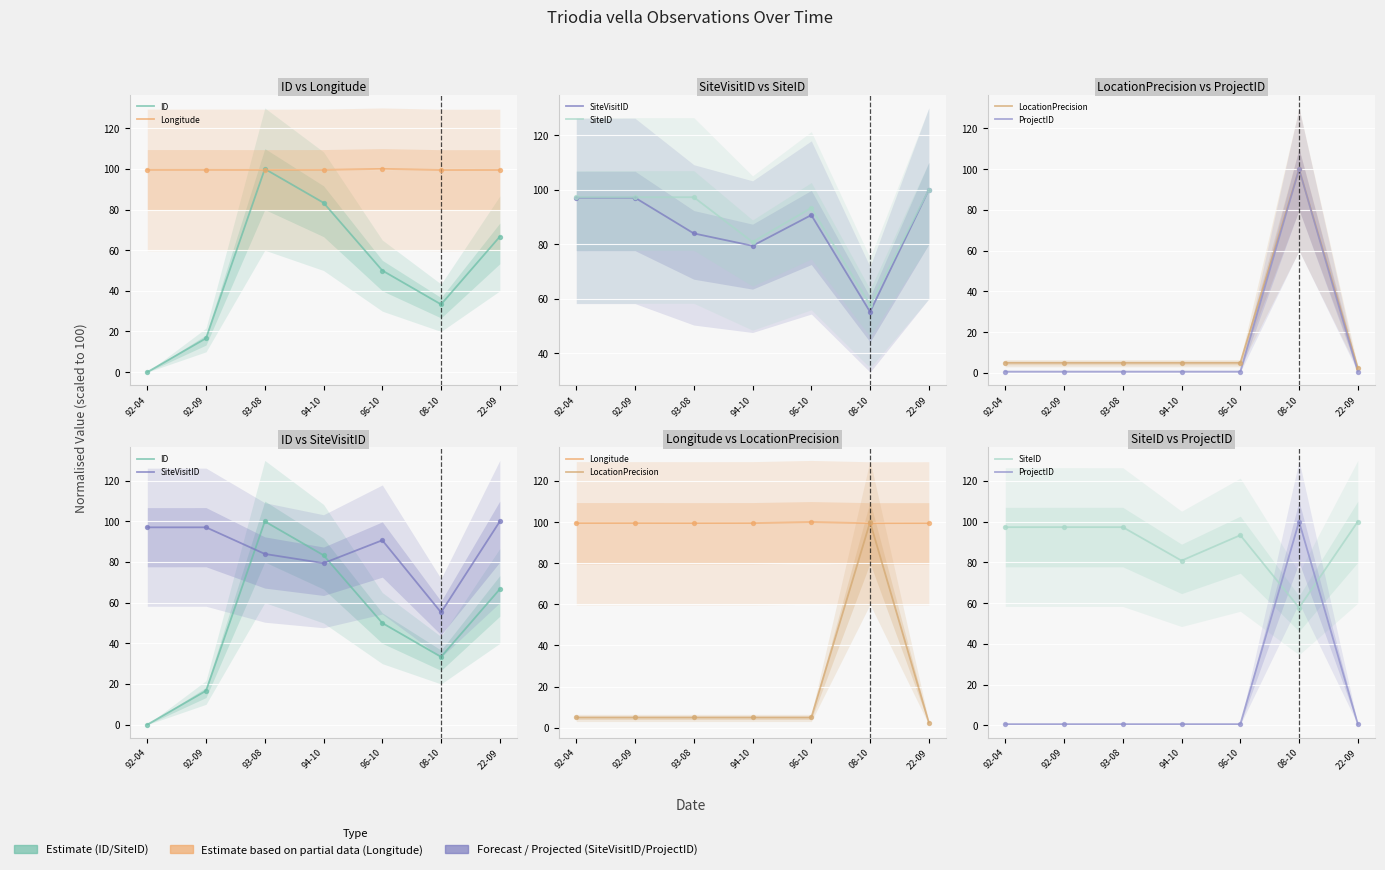

Which series contains the highest Y value?

ID